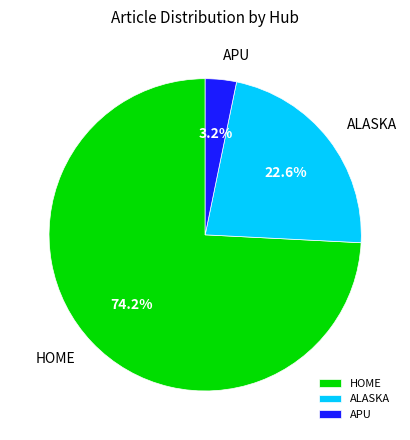

How many slices are in this pie chart?

3